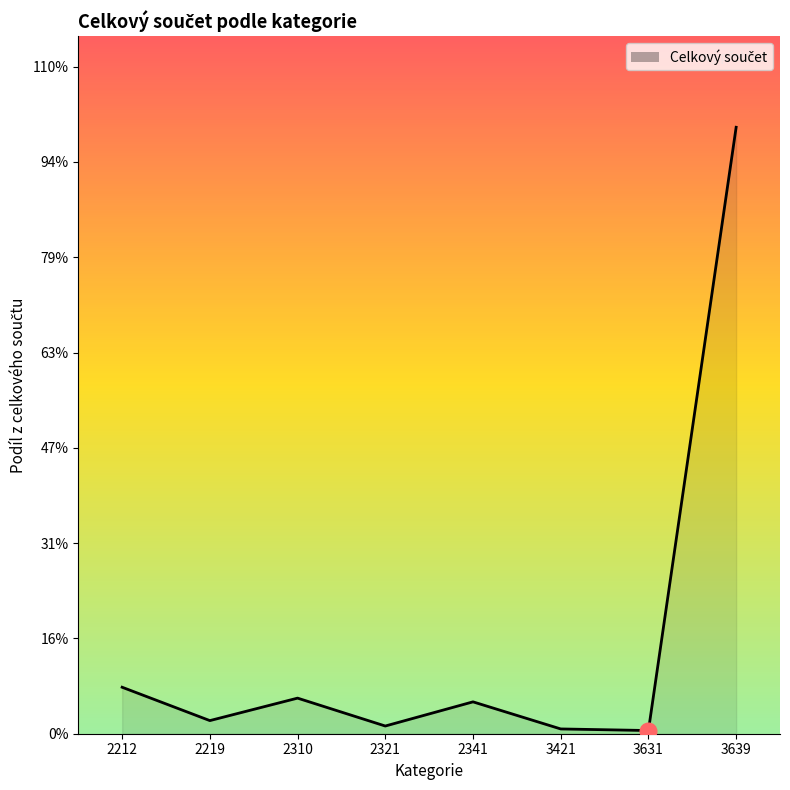

Does the chart have visible grid lines?

No